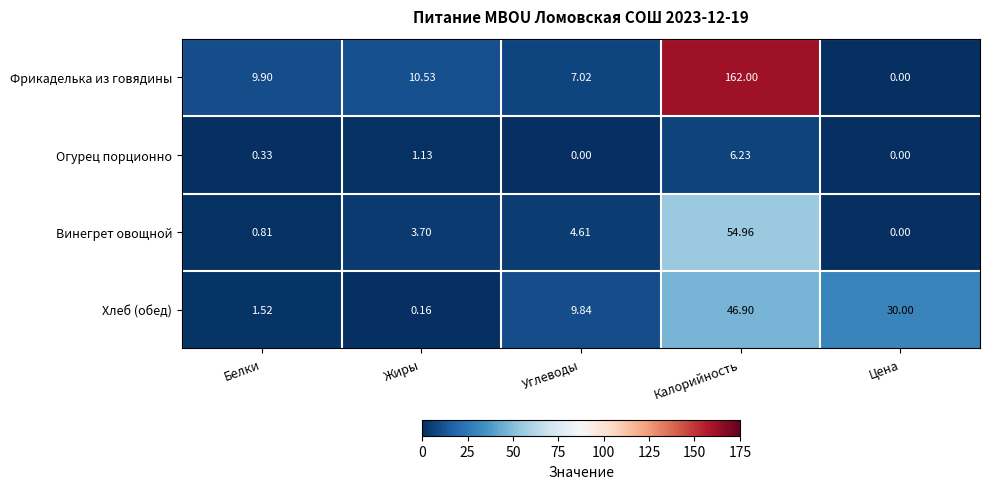

Which series has the largest range (max minus min)?

Фрикаделька из говядины